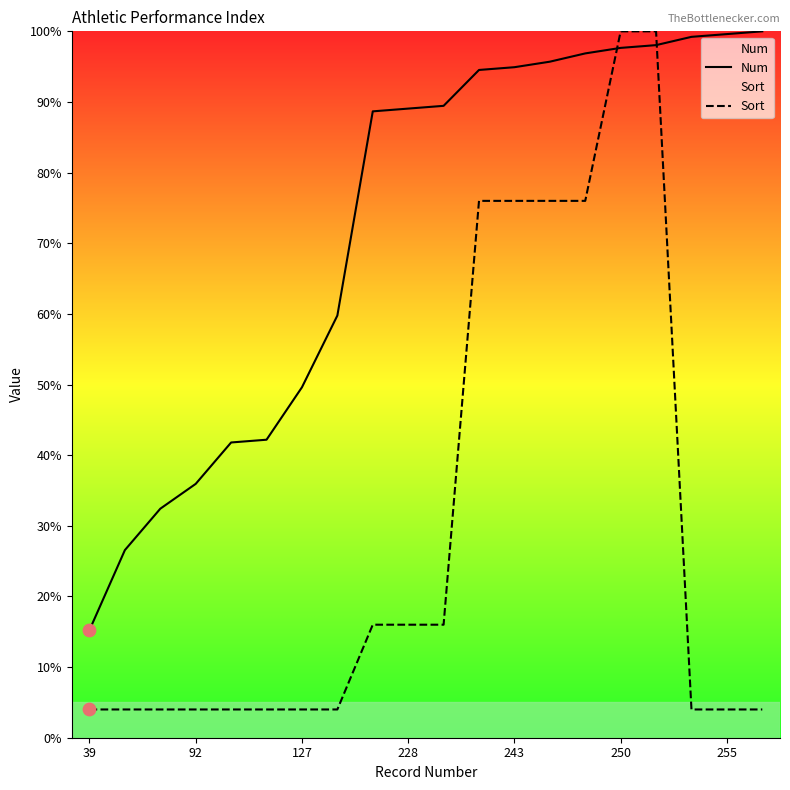

Which series has the largest total across all categories?

Num